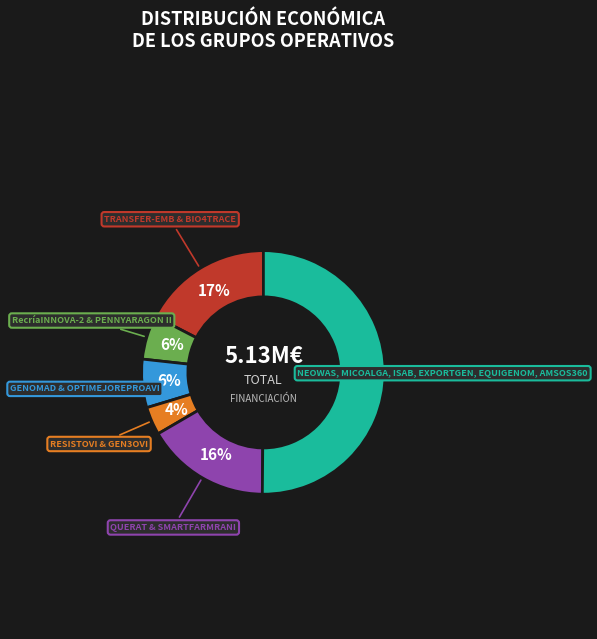

To the nearest percent, what is the difference between the largest and smallest slice percentages?

46%